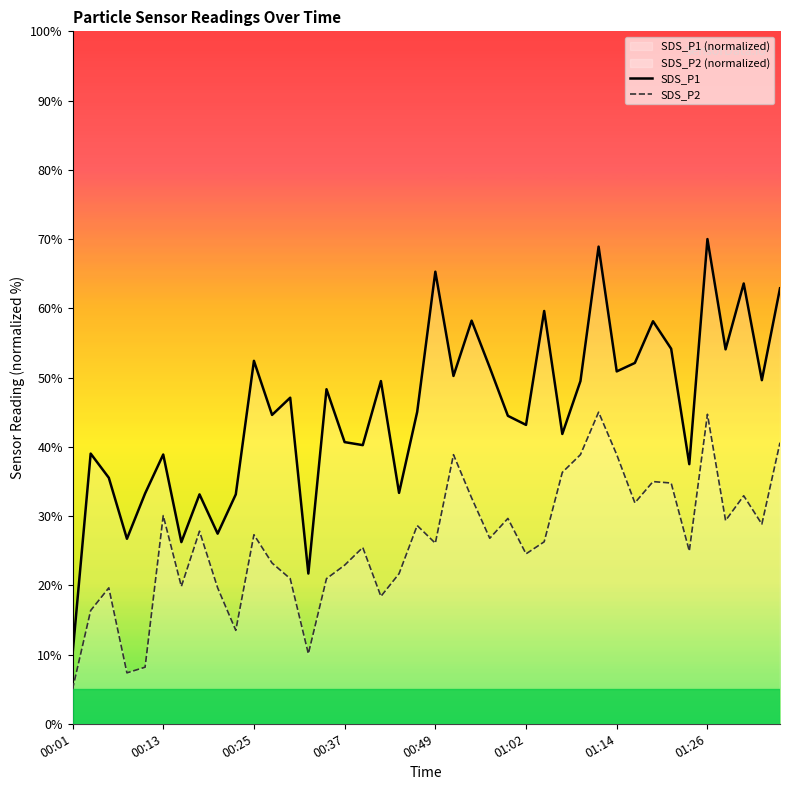

What value does the SDS_P1 series have at 00:49?

65.3